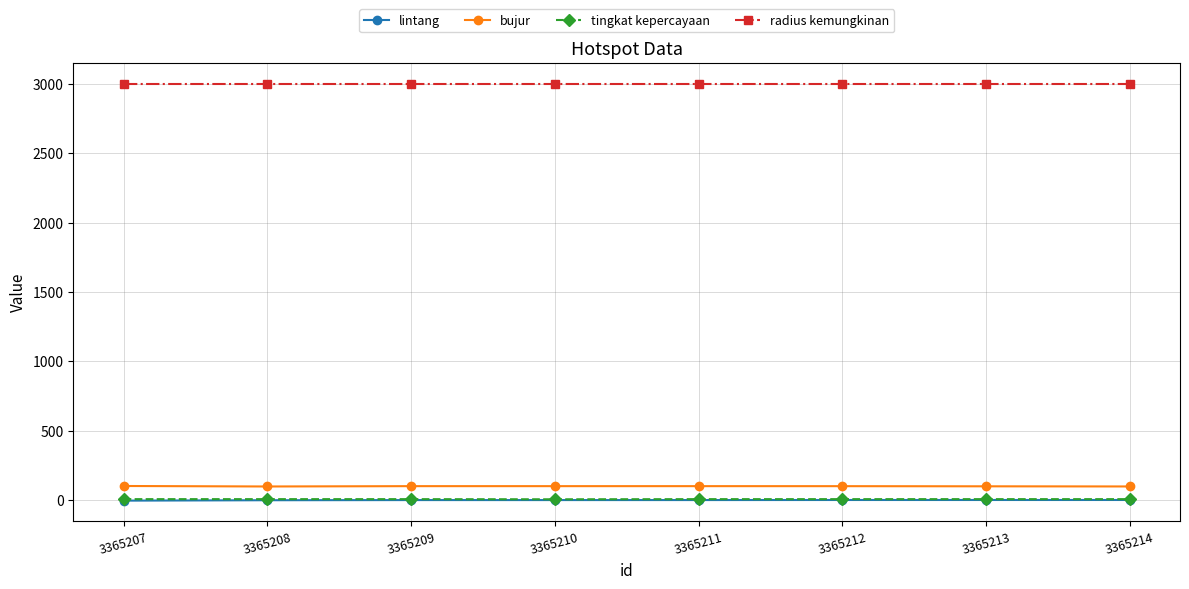

True or false: bujur has more than 0 points higher than both neighbors.

True